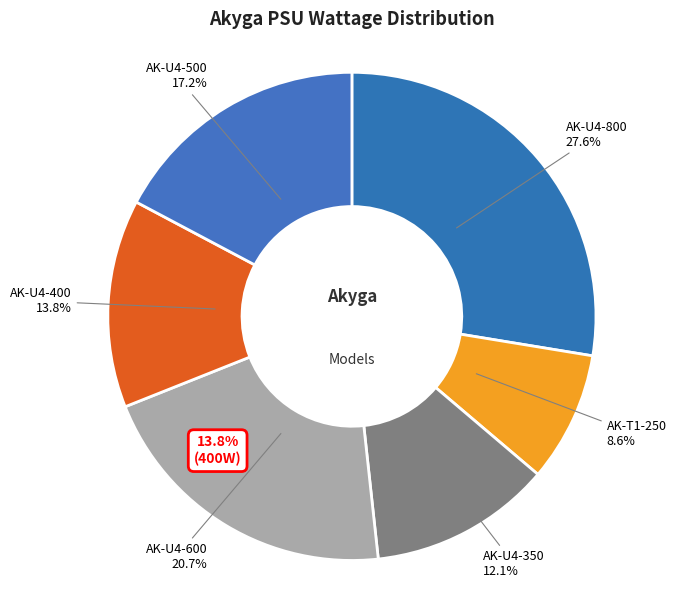

Does AK-U4-600 represent more than half of the total?

No